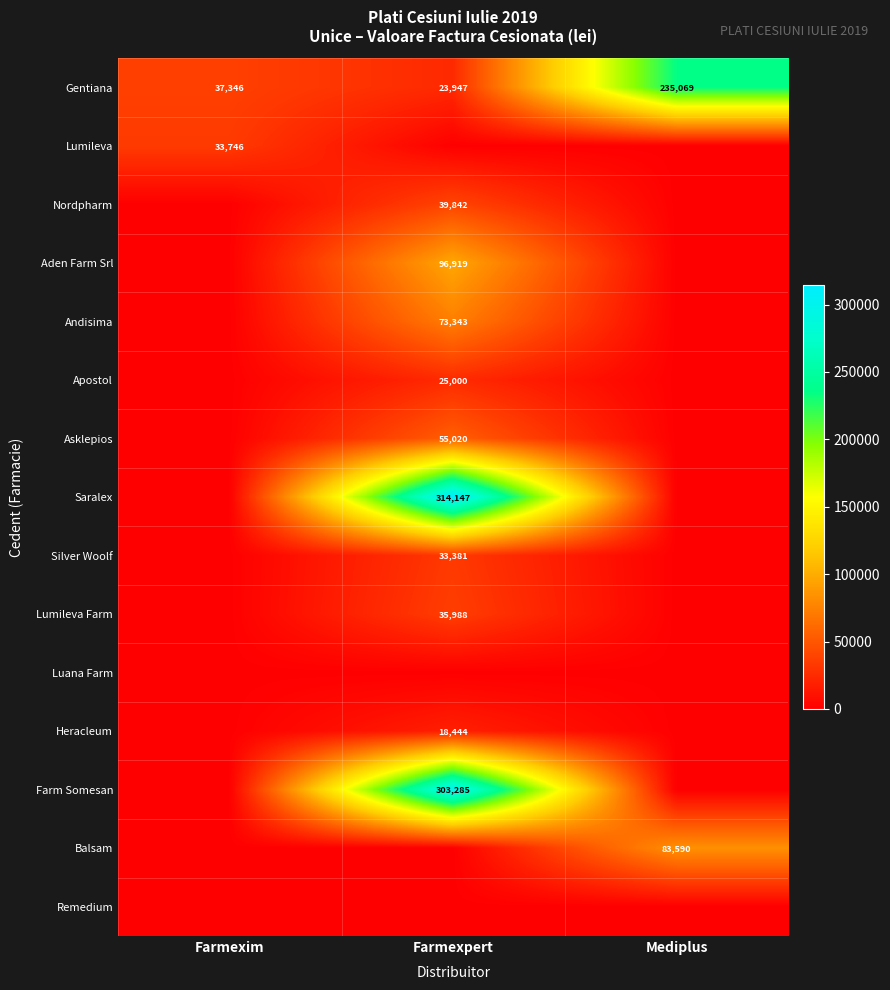

The value of Silver Woolf at Farmexpert is 33381. True or false?

True